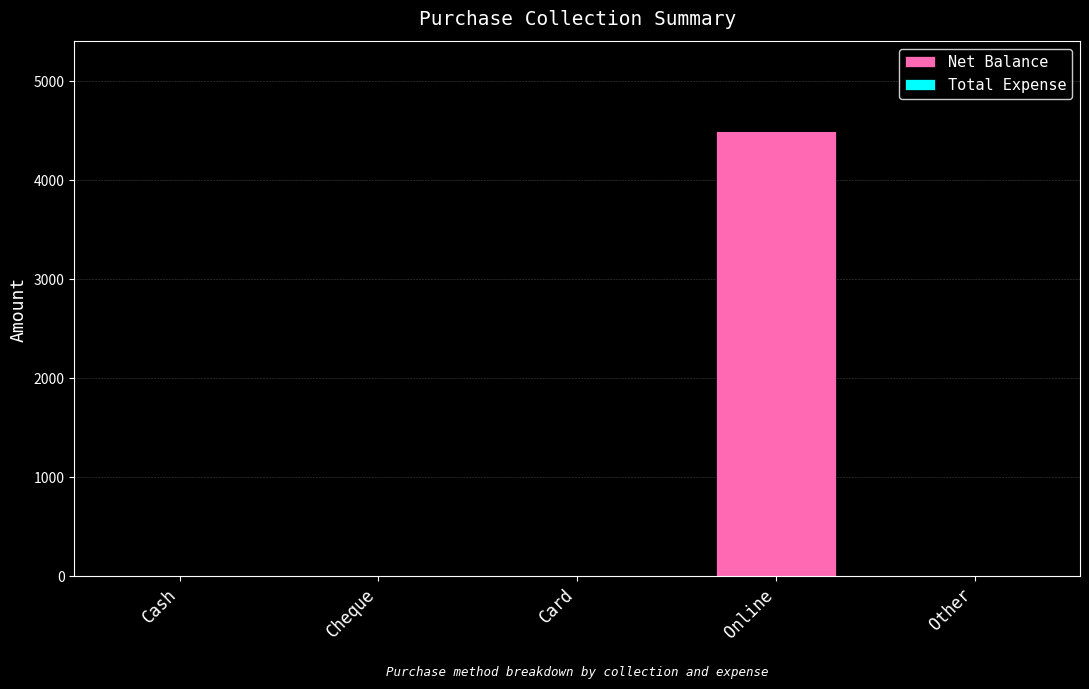

What is the maximum value shown in the chart?

4500